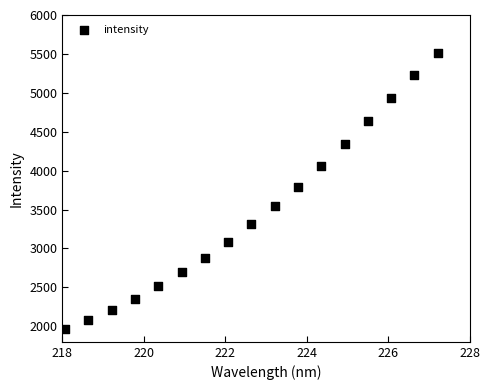

What Y value in the scatter plot is closest to 3737?

3792.6